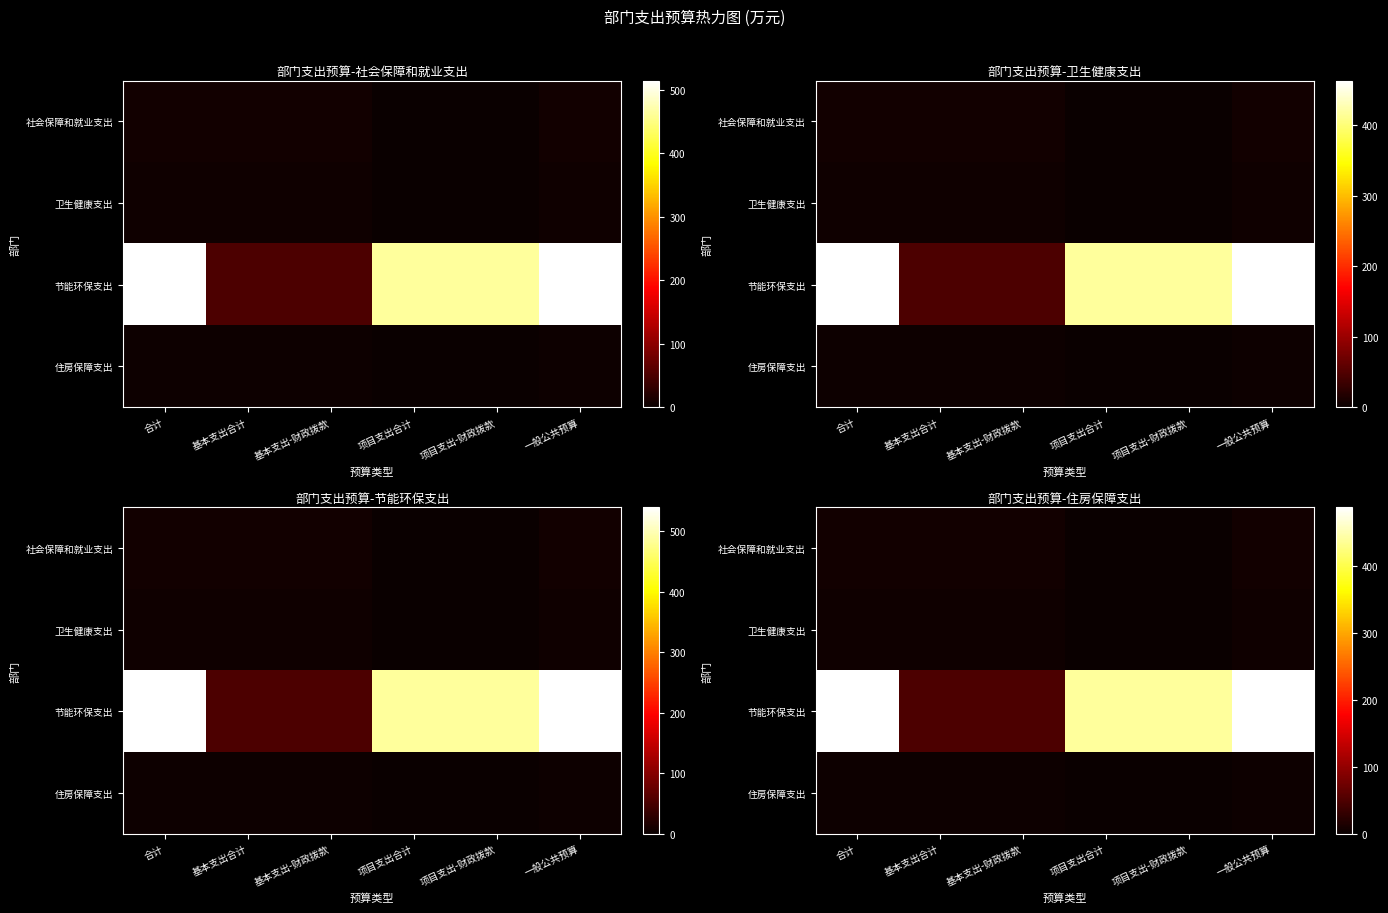

Between 基本支出-财政拨款 and 项目支出-财政拨款, which is larger?

基本支出-财政拨款